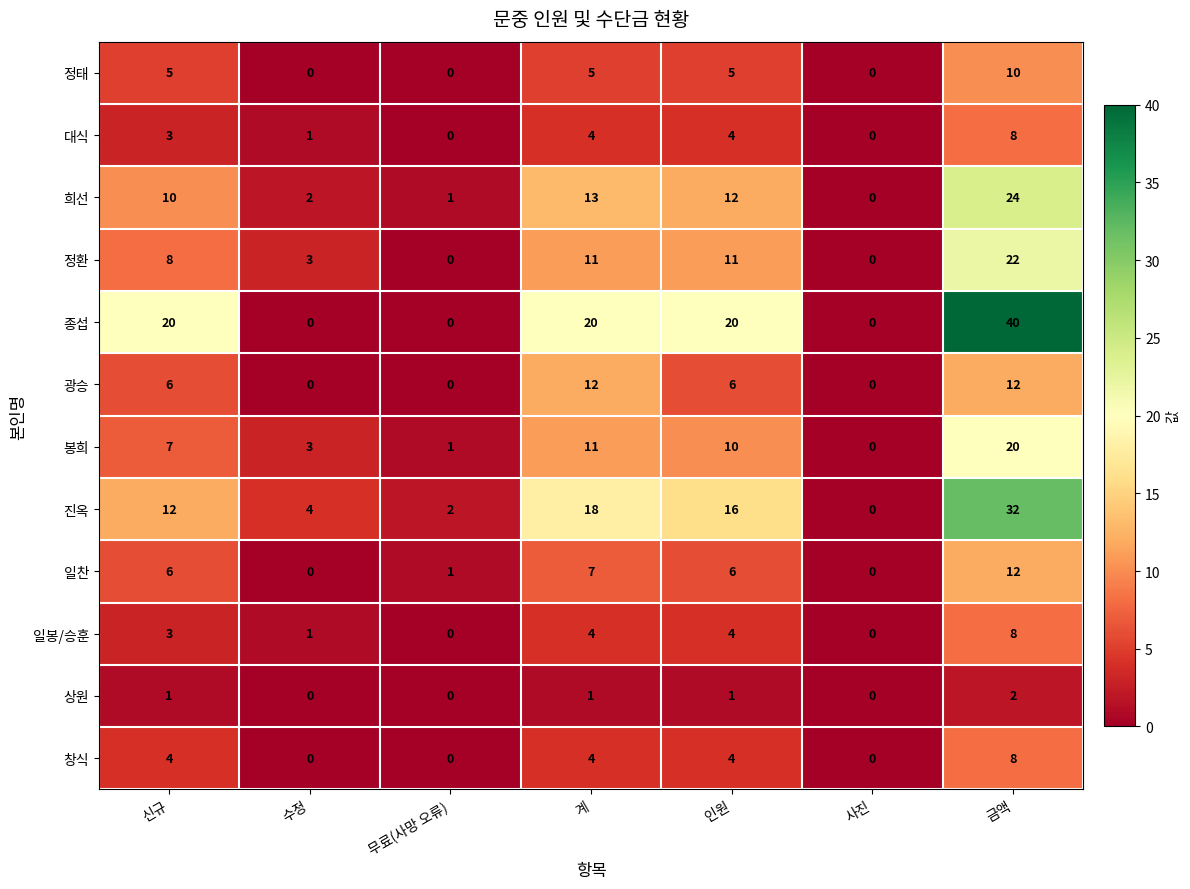

At which label does 일봉/승훈 reach its peak?

금액